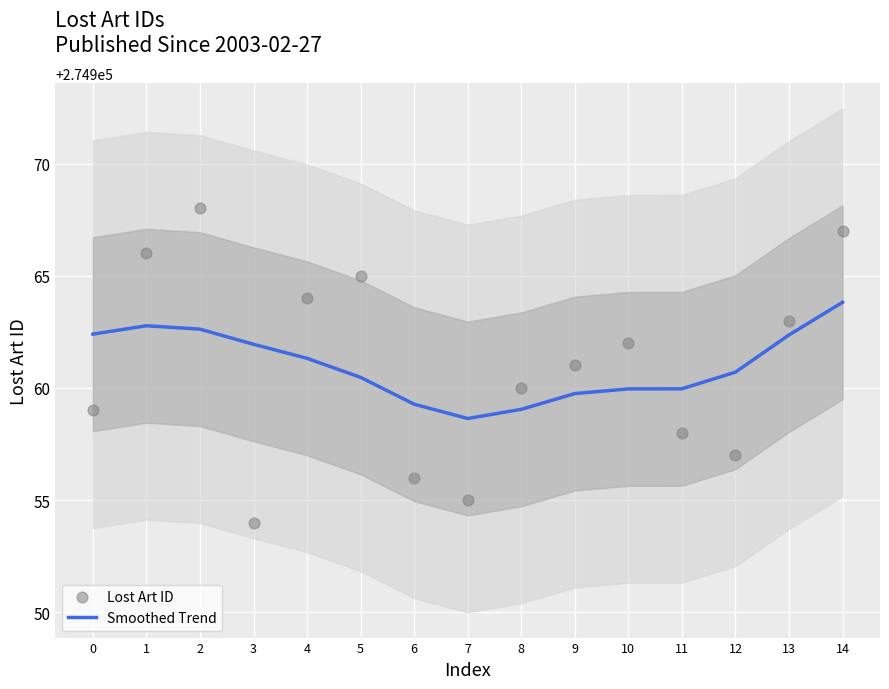

At how many categories does at least one series exceed 274956?

15